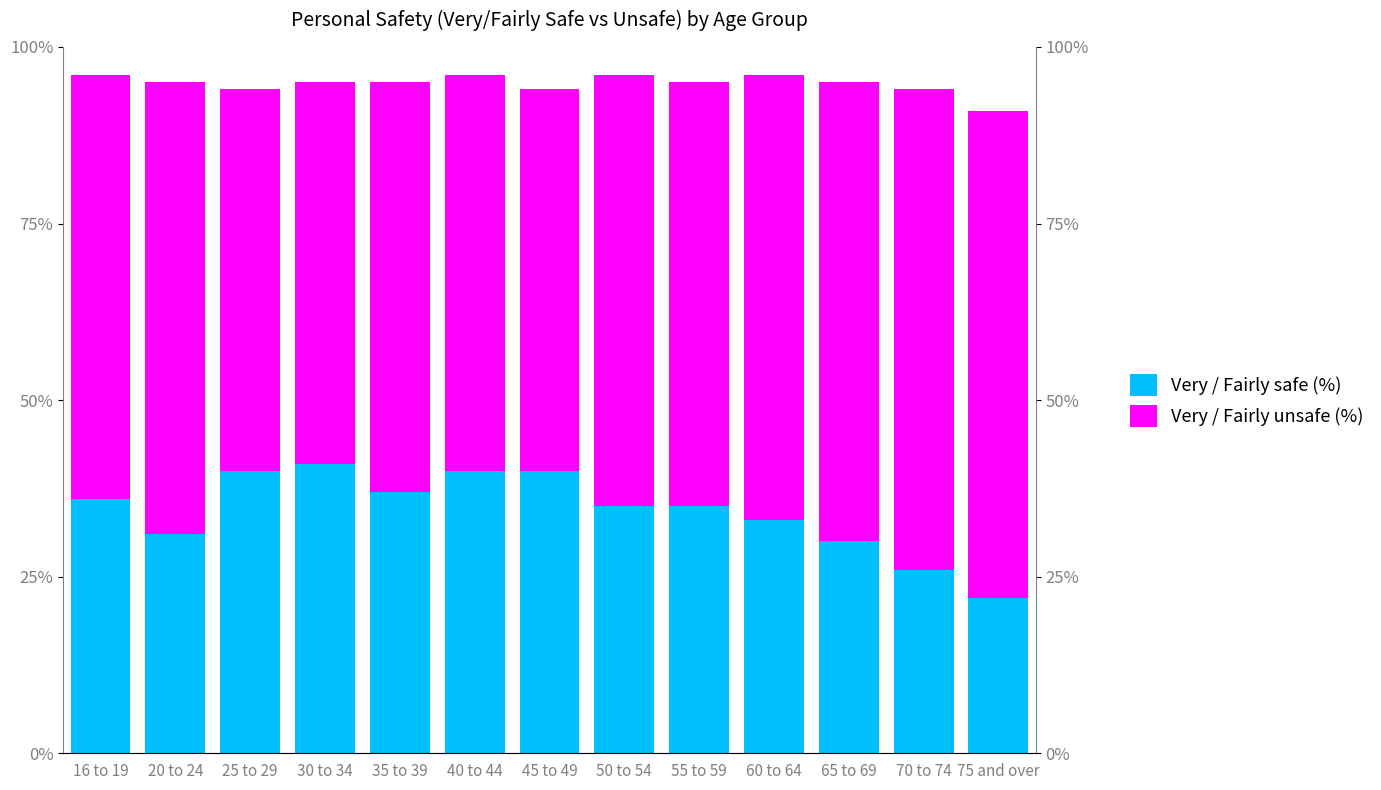

The Very / Fairly unsafe (%) series shows 54 at 30 to 34. True or false?

True